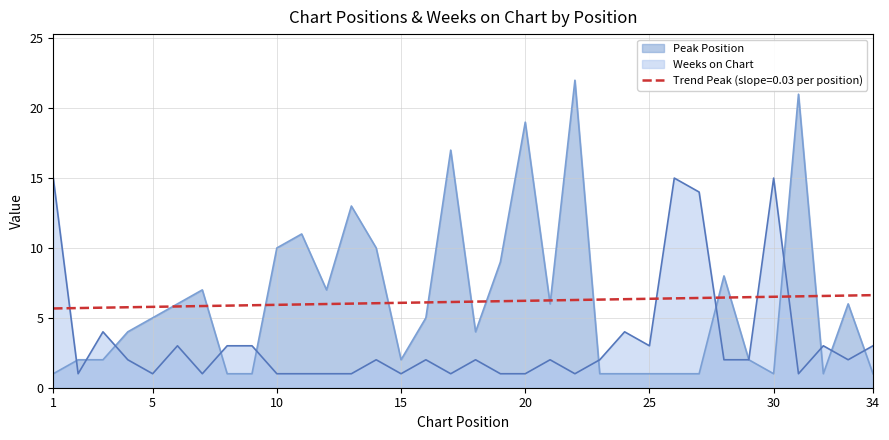

At which category does Peak Position reach its first local peak?

7